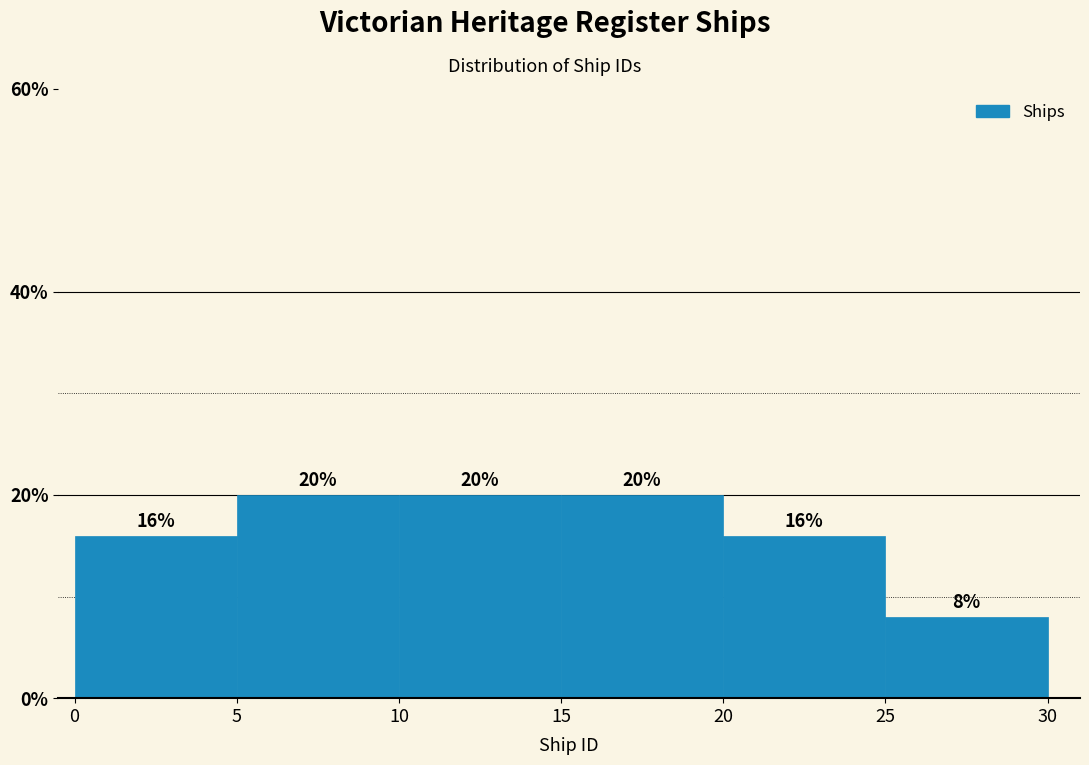

Reading left to right, transcribe this chart: for each bar, give the range it covers on the x-axis and its height.

0 to 5: 16
5 to 10: 20
10 to 15: 20
15 to 20: 20
20 to 25: 16
25 to 30: 8